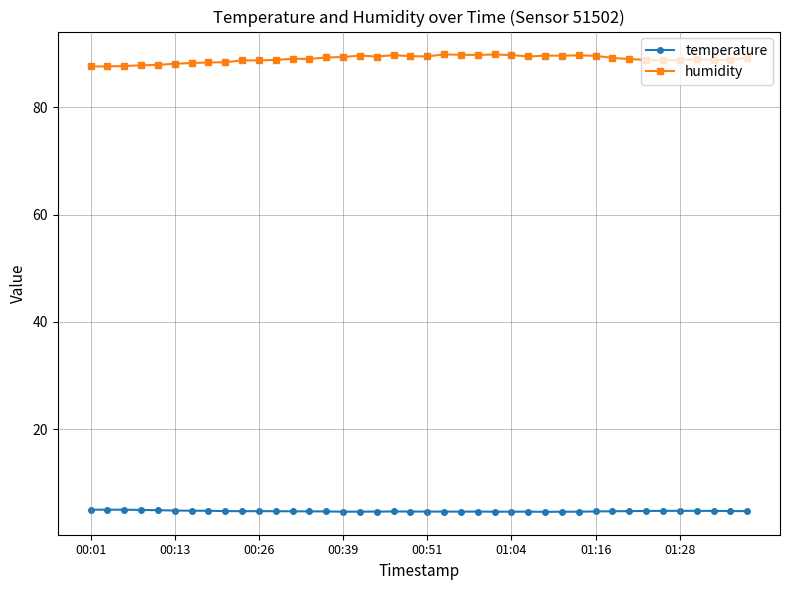

At how many categories does at least one series exceed 65?

40